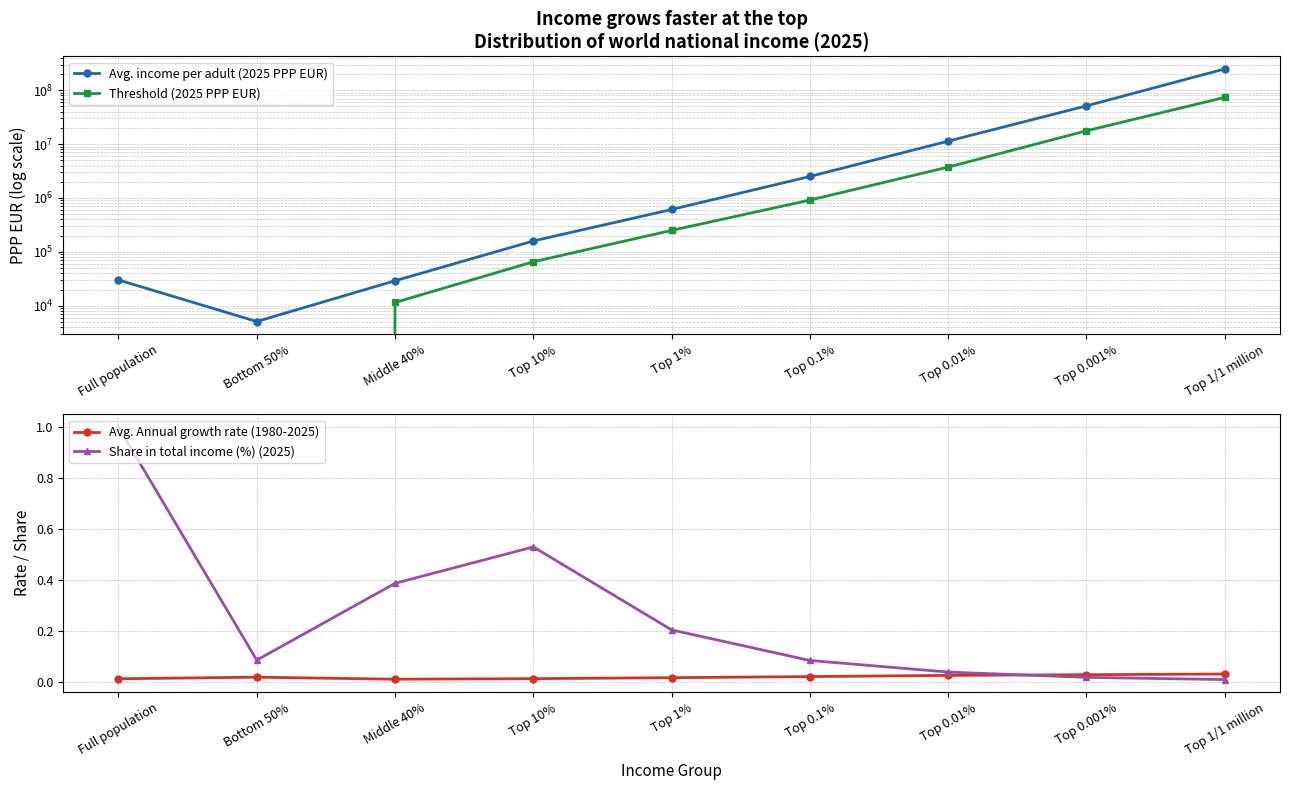

Reading left to right, list all the values displayed in this chart.

Avg. income per adult (2025 PPP EUR): 30100.0	5100.0	29100.0	159300.0	612100.0	2507800.0	11351200.0	51226900.0	248093300.0
Threshold (2025 PPP EUR): 0.0	0.0	11500.0	65500.0	250300.0	914300.0	3742900.0	17653700.0	73611500.0
Avg. Annual growth rate (1980-2025): 0.0	0.0	0.0	0.0	0.0	0.0	0.0	0.0	0.0
Share in total income (%) (2025): 1.0	0.1	0.4	0.5	0.2	0.1	0.0	0.0	0.0